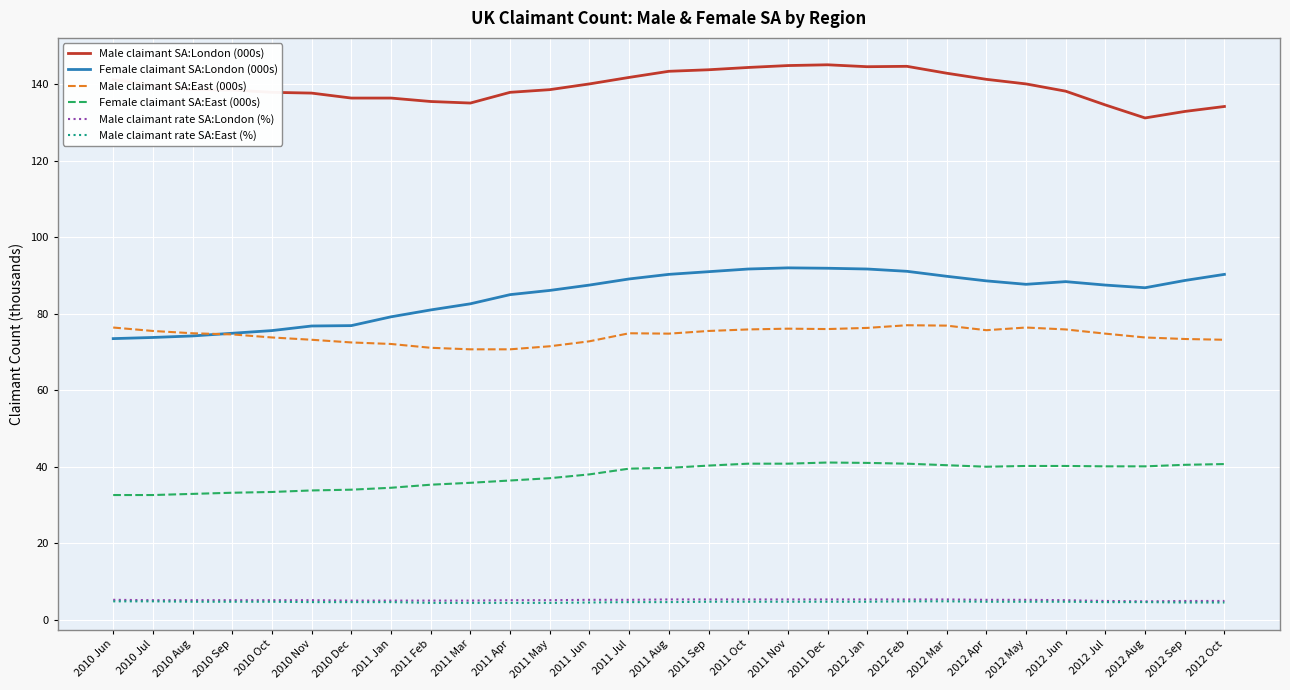

What position from the left is 2012 Oct?

29